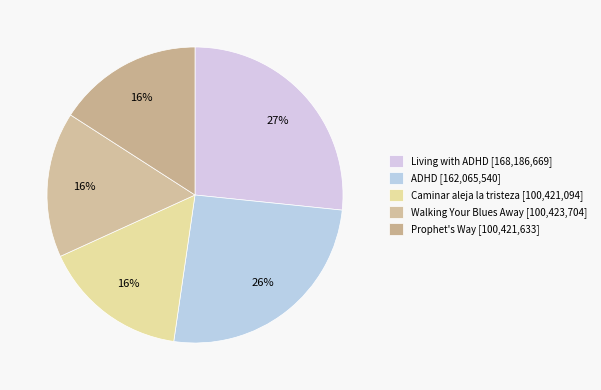

To the nearest percent, what is the combined percentage of Walking Your Blues Away and Prophet's Way?

32%